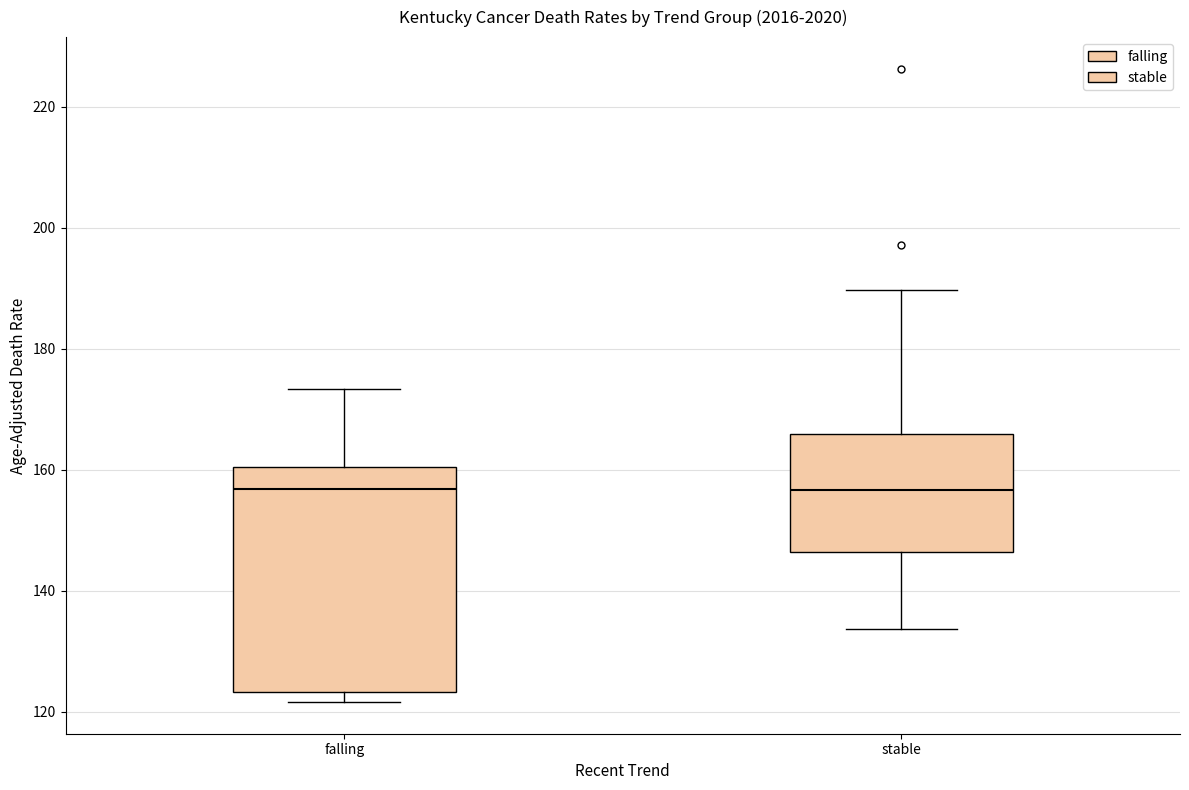

Which box is the tallest, from its lower edge to its upper edge?

falling